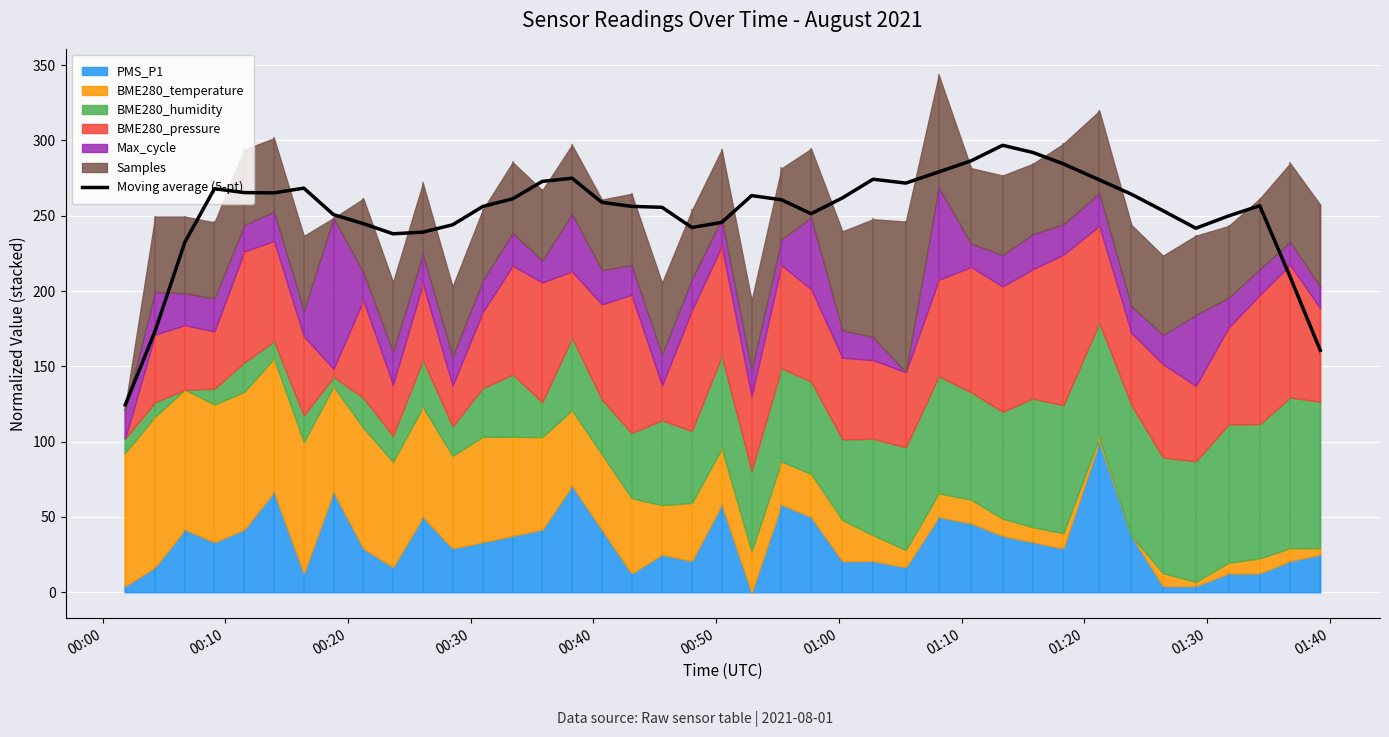

The value at 19 is 141.2. True or false?

False